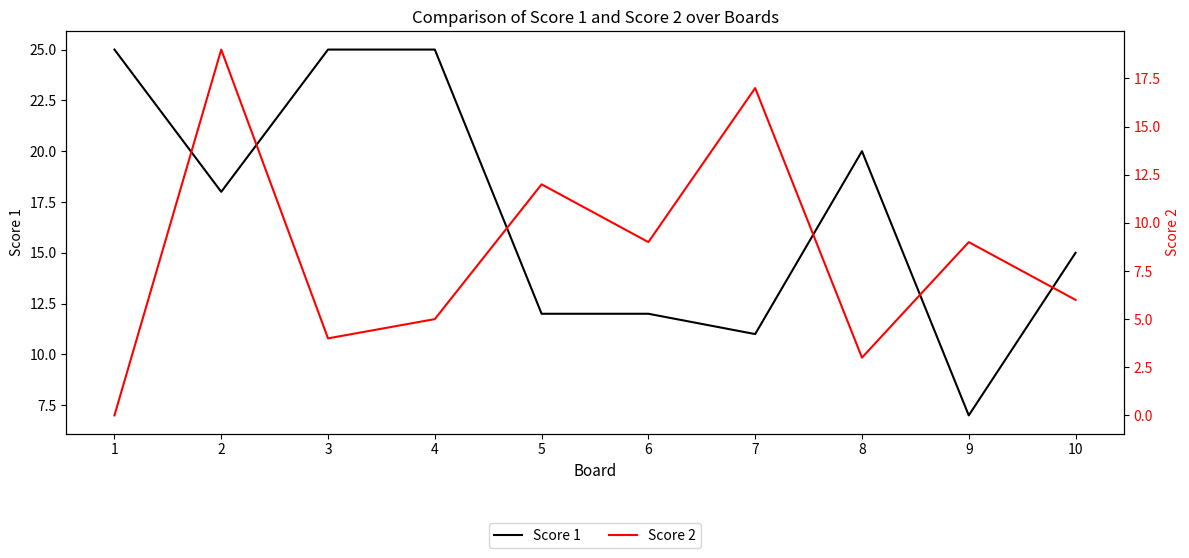

Reading right to left, extract all data points from this chart.

Score 1: 10=15	9=7	8=20	7=11	6=12	5=12	4=25	3=25	2=18	1=25
Score 2: 10=6	9=9	8=3	7=17	6=9	5=12	4=5	3=4	2=19	1=0